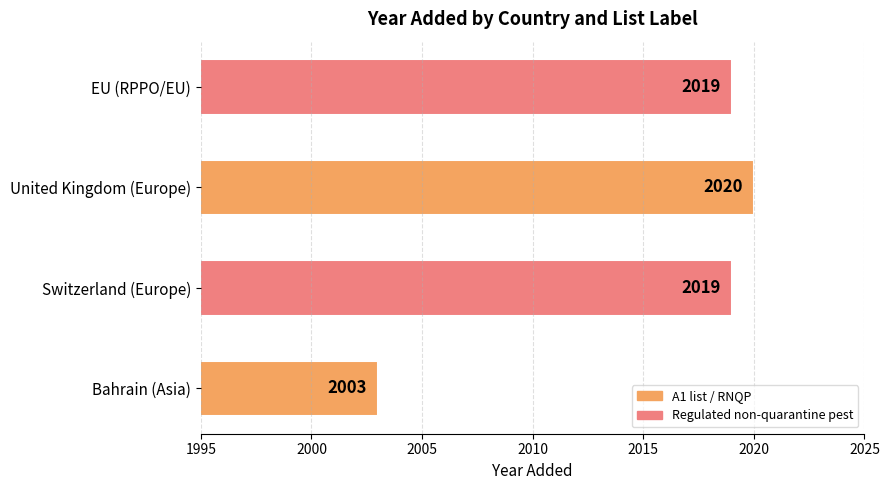

Which has a higher value, EU (RPPO/EU) or United Kingdom (Europe)?

United Kingdom (Europe)